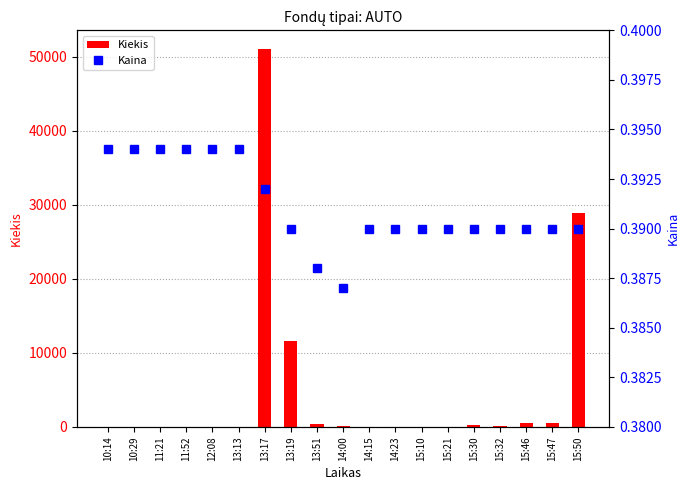

Reading left to right, list all the values displayed in this chart.

Kiekis: 1.0	10.0	5.0	10.0	1.0	2.0	51000.0	11603.0	412.0	88.0	1.0	50.0	50.0	26.0	200.0	150.0	500.0	500.0	28945.0
Kaina: 0.4	0.4	0.4	0.4	0.4	0.4	0.4	0.4	0.4	0.4	0.4	0.4	0.4	0.4	0.4	0.4	0.4	0.4	0.4